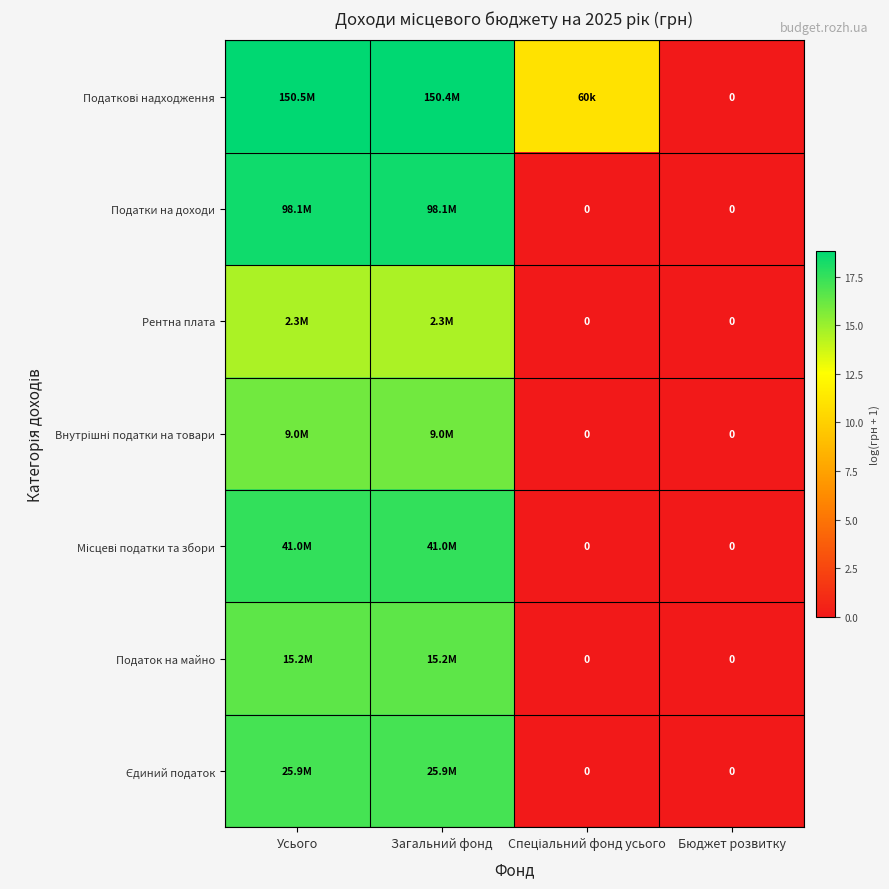

What is the average value of the Податок на майно series?

8.3